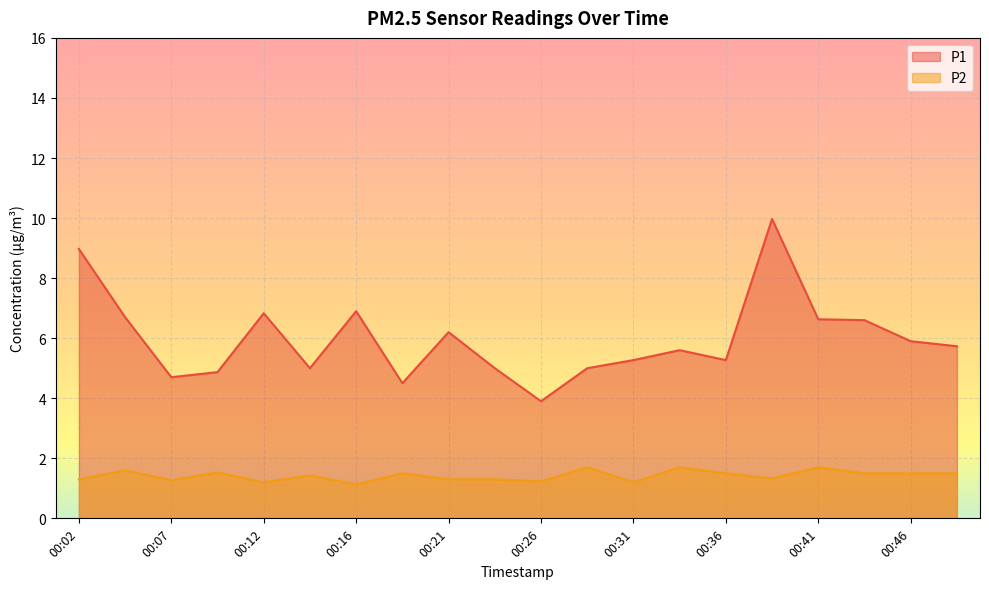

Reading right to left, extract all data points from this chart.

P1: 00:48=5.7	00:46=5.9	00:43=6.6	00:41=6.6	00:38=10.0	00:36=5.3	00:34=5.6	00:31=5.3	00:29=5.0	00:26=3.9	00:24=5.0	00:21=6.2	00:19=4.5	00:16=6.9	00:14=5.0	00:12=6.8	00:09=4.9	00:07=4.7	00:04=6.7	00:02=9.0
P2: 00:48=1.5	00:46=1.5	00:43=1.5	00:41=1.7	00:38=1.3	00:36=1.5	00:34=1.7	00:31=1.2	00:29=1.7	00:26=1.2	00:24=1.3	00:21=1.3	00:19=1.5	00:16=1.1	00:14=1.4	00:12=1.2	00:09=1.5	00:07=1.3	00:04=1.6	00:02=1.3